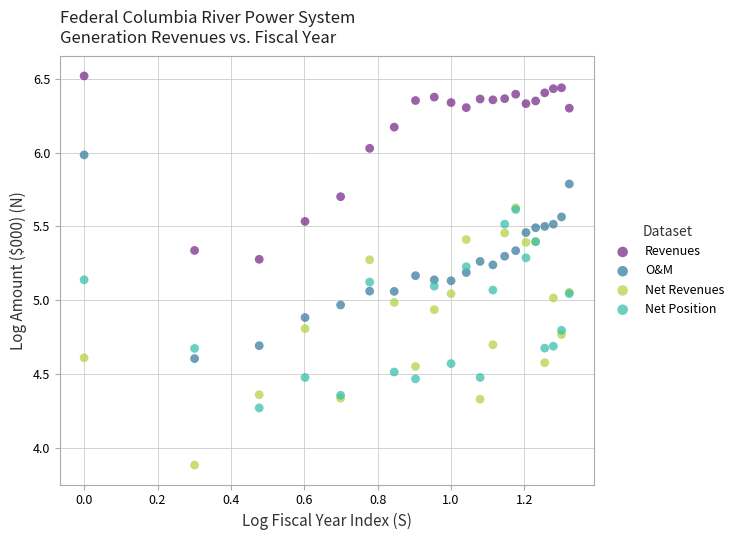

What are all the series names shown in the legend?

Revenues, O&M, Net Revenues, Net Position